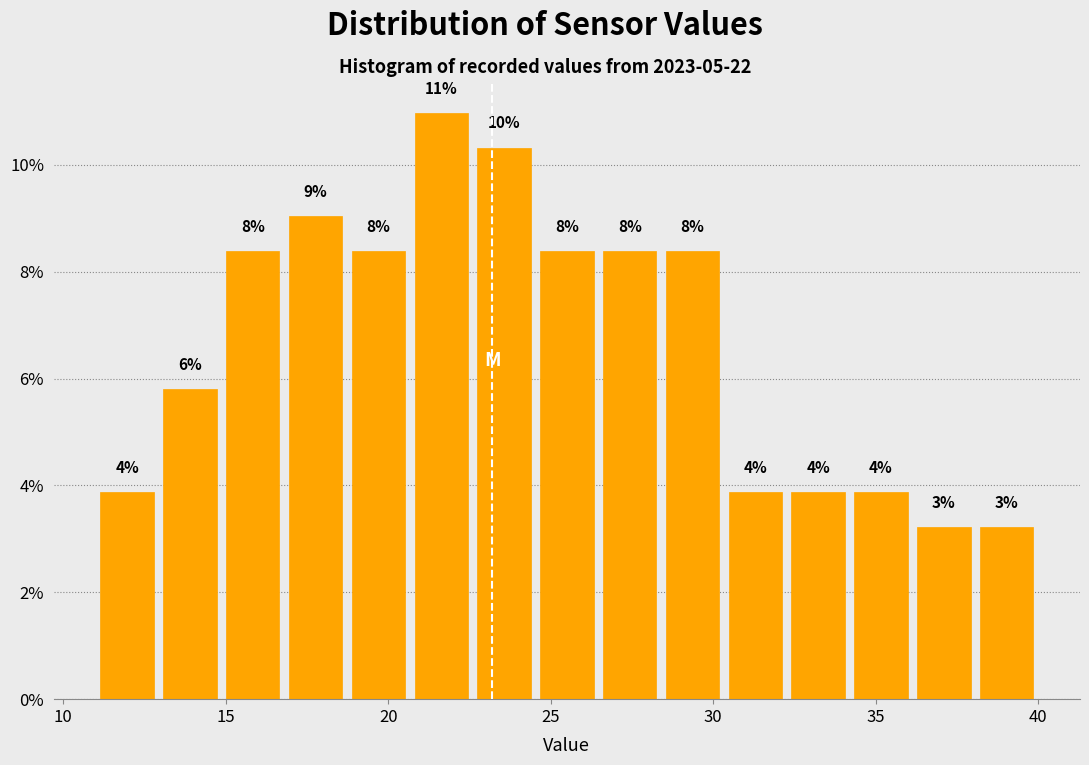

Read against the x-axis, roughly where is the centre of the tallest bar?

21.5